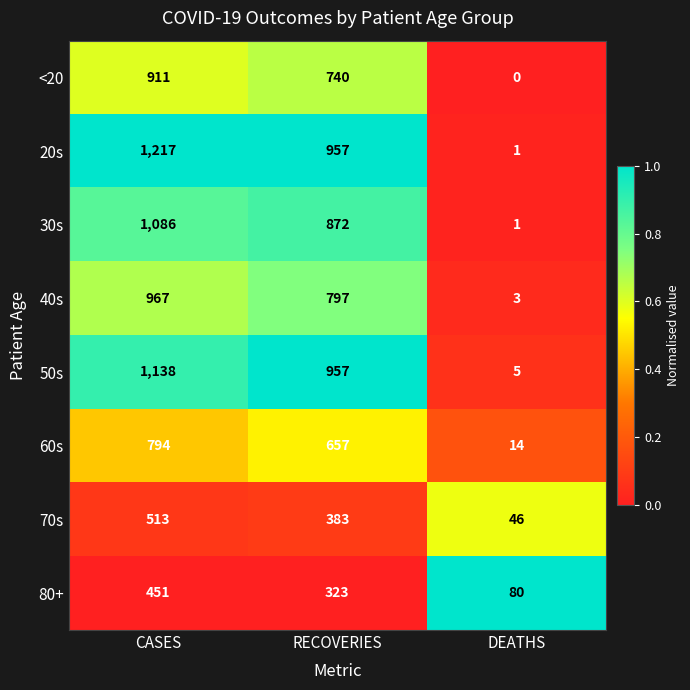

Reading right to left, what are all the values shown in this chart?

<20: 0	740	911
20s: 1	957	1217
30s: 1	872	1086
40s: 3	797	967
50s: 5	957	1138
60s: 14	657	794
70s: 46	383	513
80+: 80	323	451